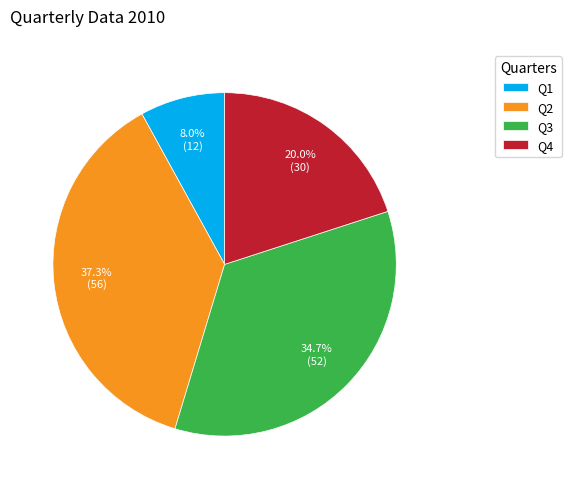

What percentage is the Q2 slice, to the nearest percent?

37%